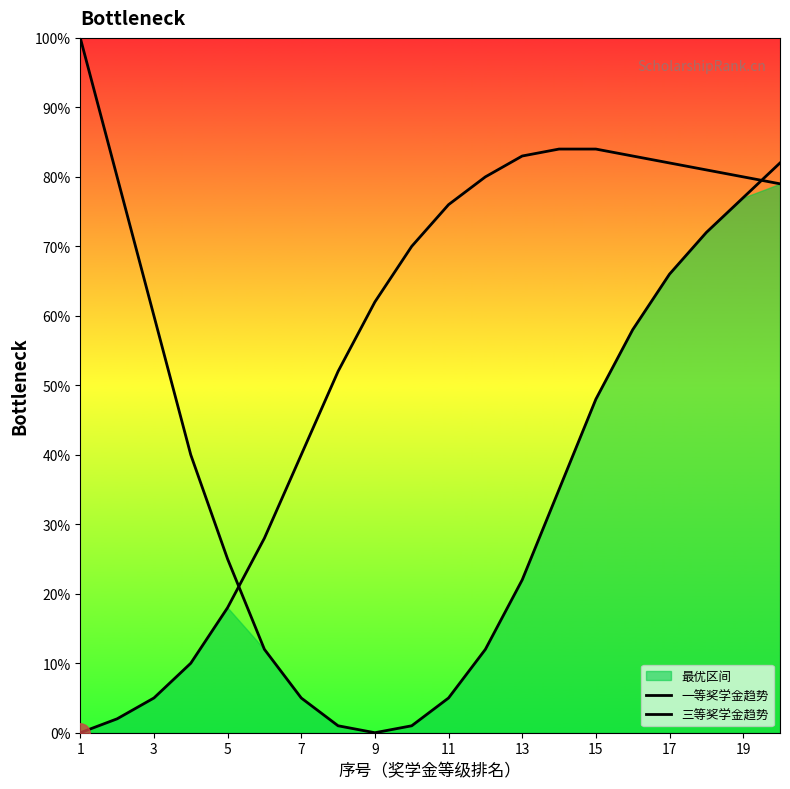

How many values in 三等奖学金趋势 are above zero?

19